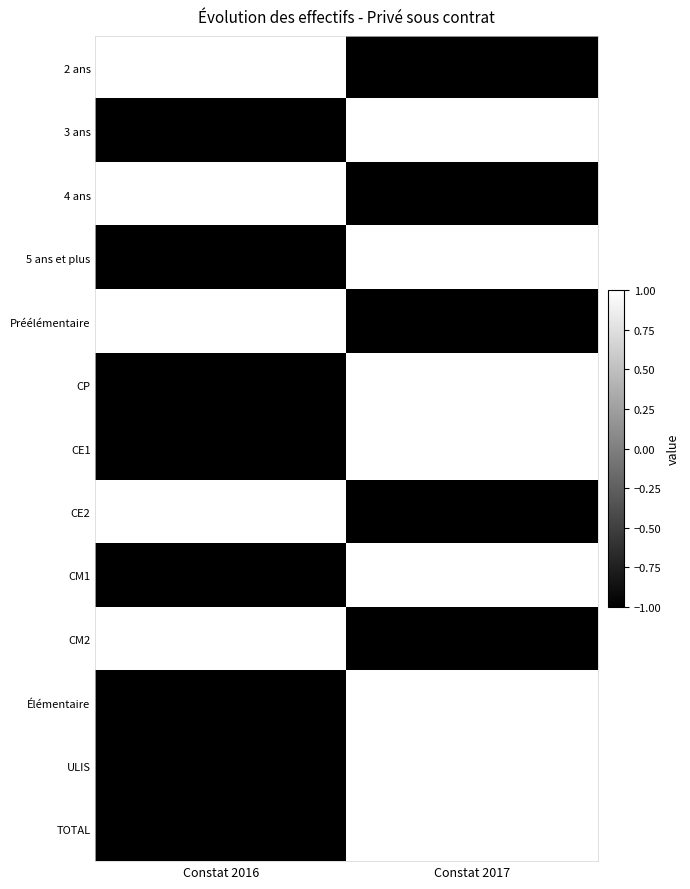

Reading left to right, extract all data points from this chart.

2 ans: Constat 2016=1	Constat 2017=-1
3 ans: Constat 2016=-1	Constat 2017=1
4 ans: Constat 2016=1	Constat 2017=-1
5 ans et plus: Constat 2016=-1	Constat 2017=1
Préélémentaire: Constat 2016=1	Constat 2017=-1
CP: Constat 2016=-1	Constat 2017=1
CE1: Constat 2016=-1	Constat 2017=1
CE2: Constat 2016=1	Constat 2017=-1
CM1: Constat 2016=-1	Constat 2017=1
CM2: Constat 2016=1	Constat 2017=-1
Élémentaire: Constat 2016=-1	Constat 2017=1
ULIS: Constat 2016=-1	Constat 2017=1
TOTAL: Constat 2016=-1	Constat 2017=1